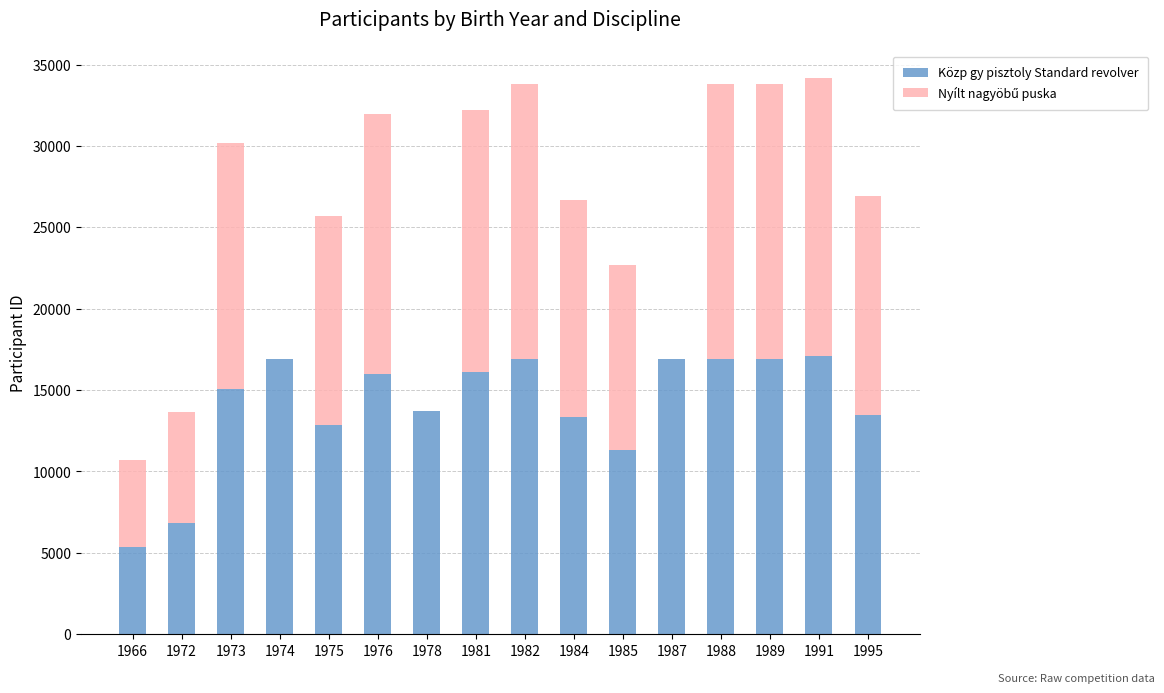

What is the total value across all series at 1995?

26914